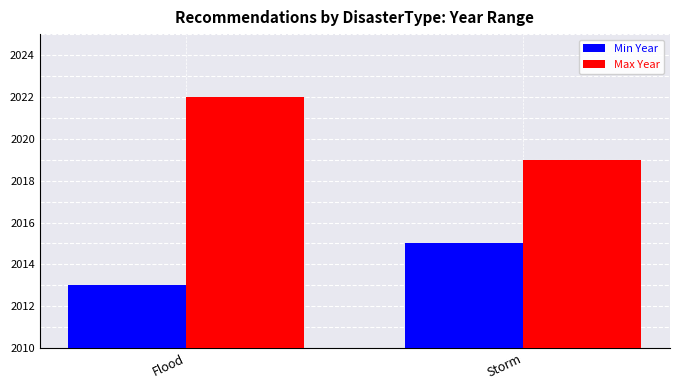

What is the label of the 2nd bar from the left?

Storm